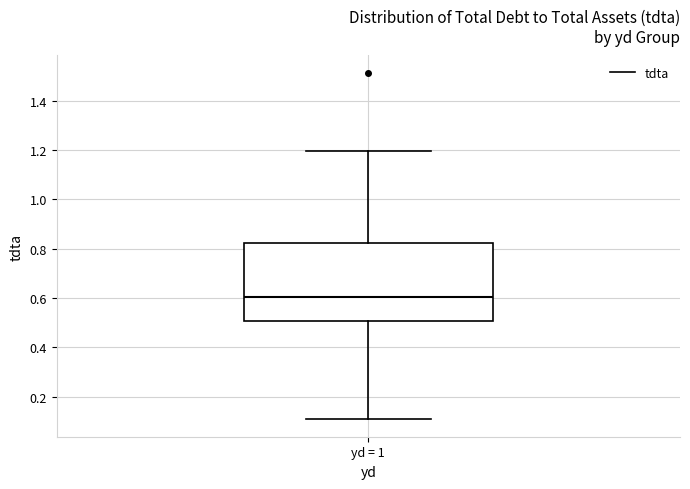

Where does the median line of the box for yd = 1 sit on the y-axis? The values are not printed on the chart, so give them approximately, as read against the axis.

0.60